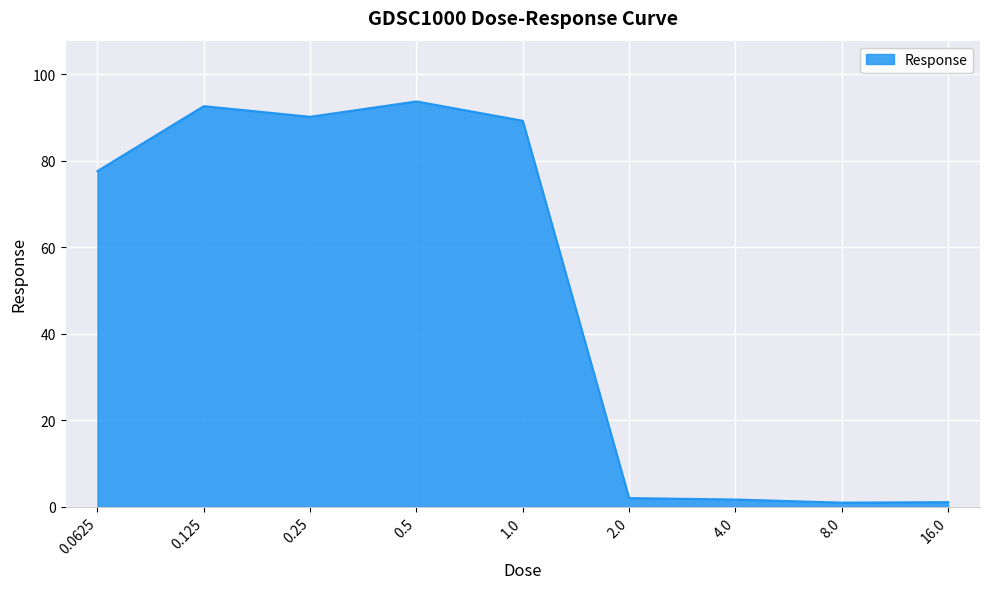

What is the change in value from 0.25 to 8.0?

-89.3